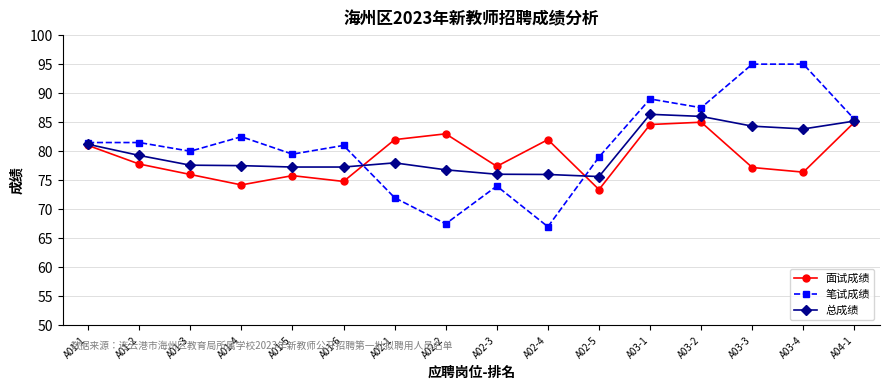

How many categories are shown in the chart?

16